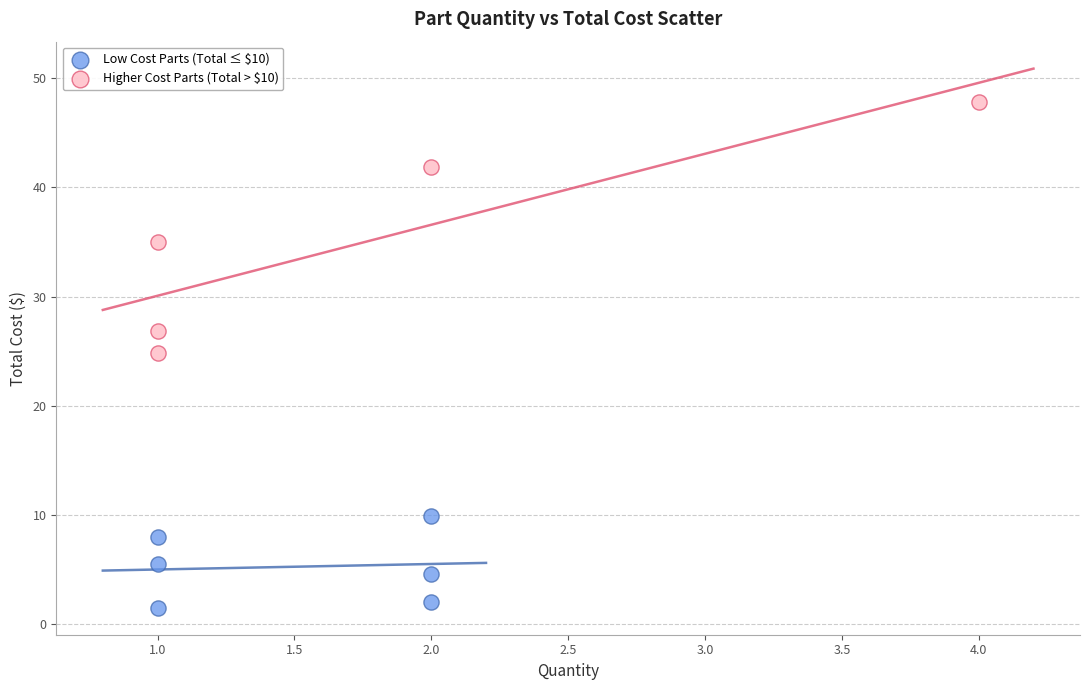

Which series contains the lowest Y value?

Low Cost Parts (Total ≤ $10)